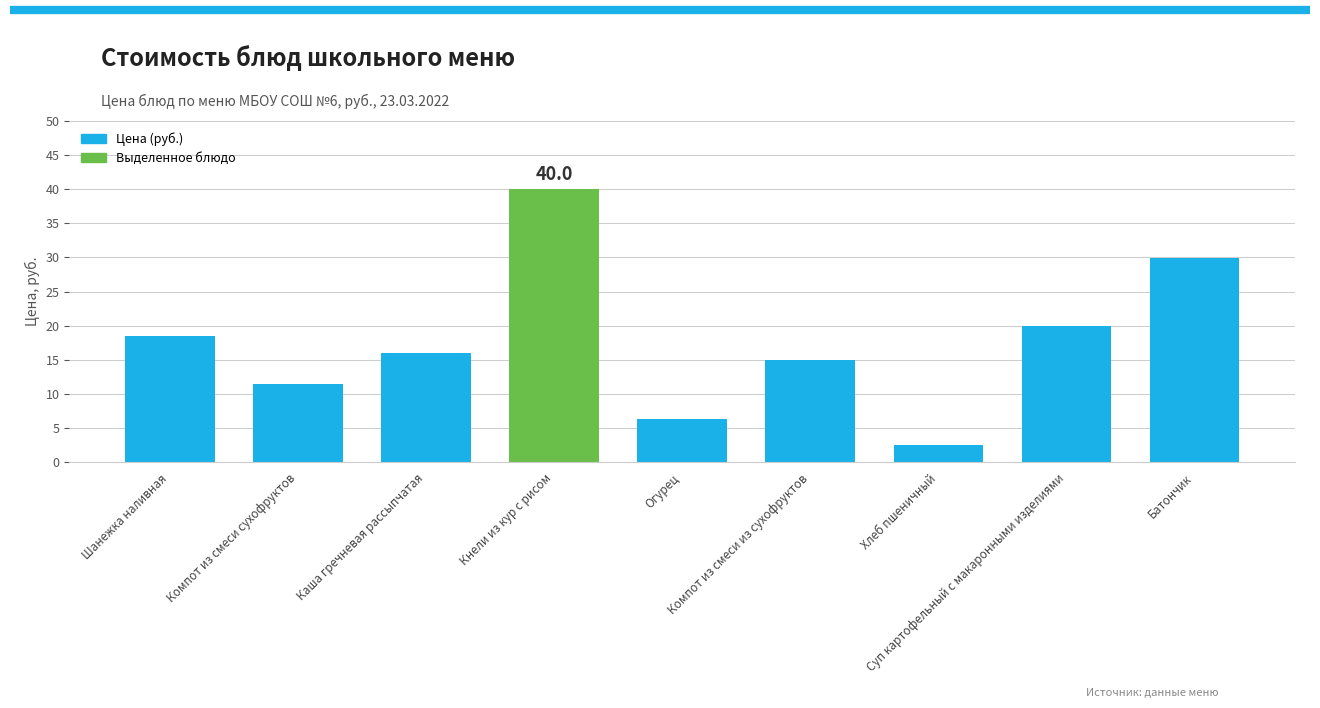

True or false: the data shows 4.0 at Компот из смеси сухофруктов.

False